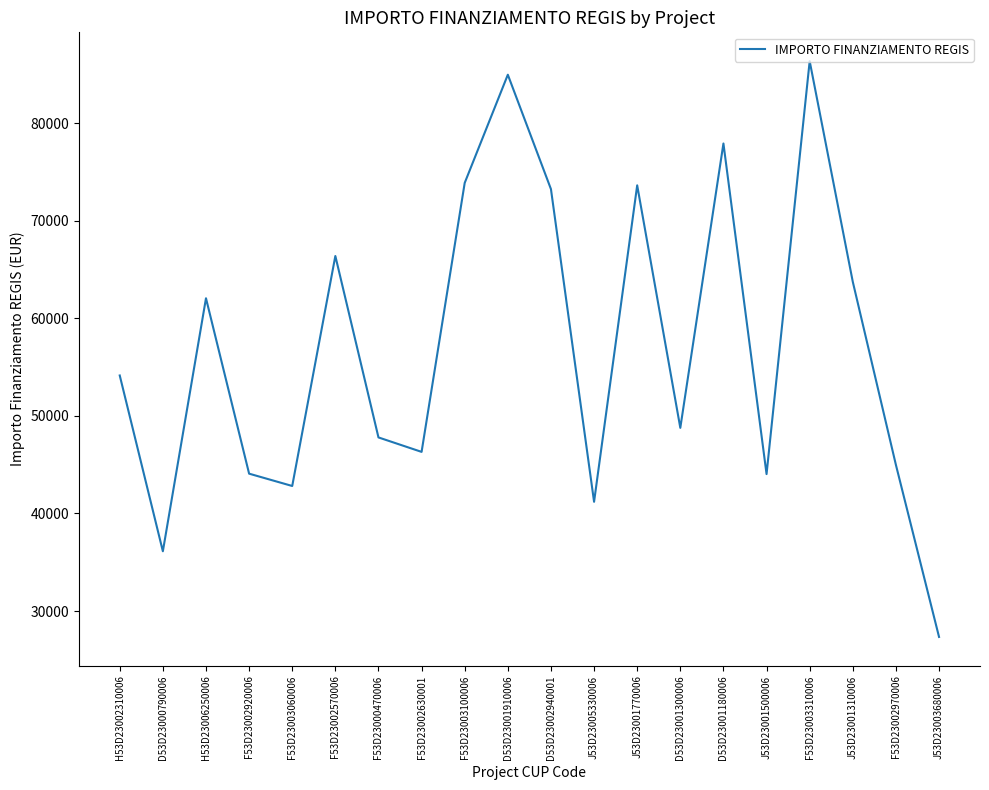

The value at F53D23002970006 is 44978.7. True or false?

True